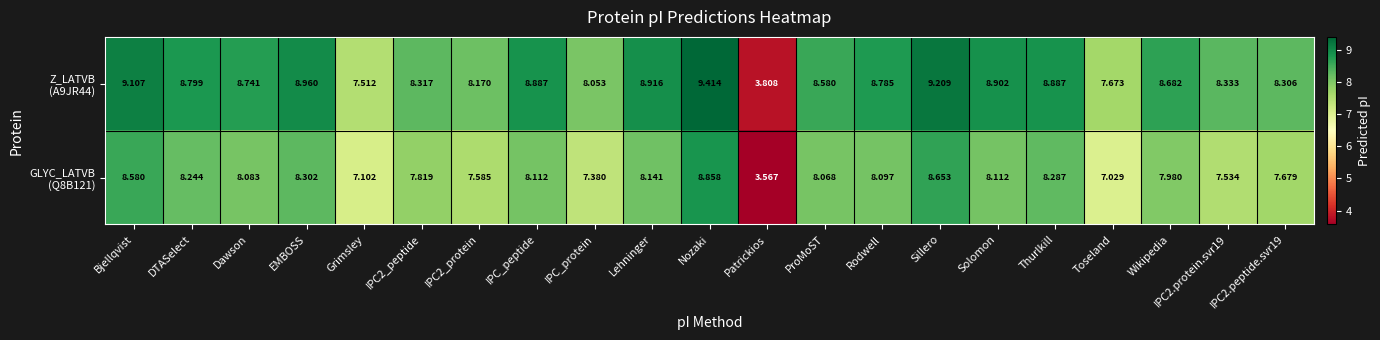

Which category has the lowest value across all series?

Patrickios